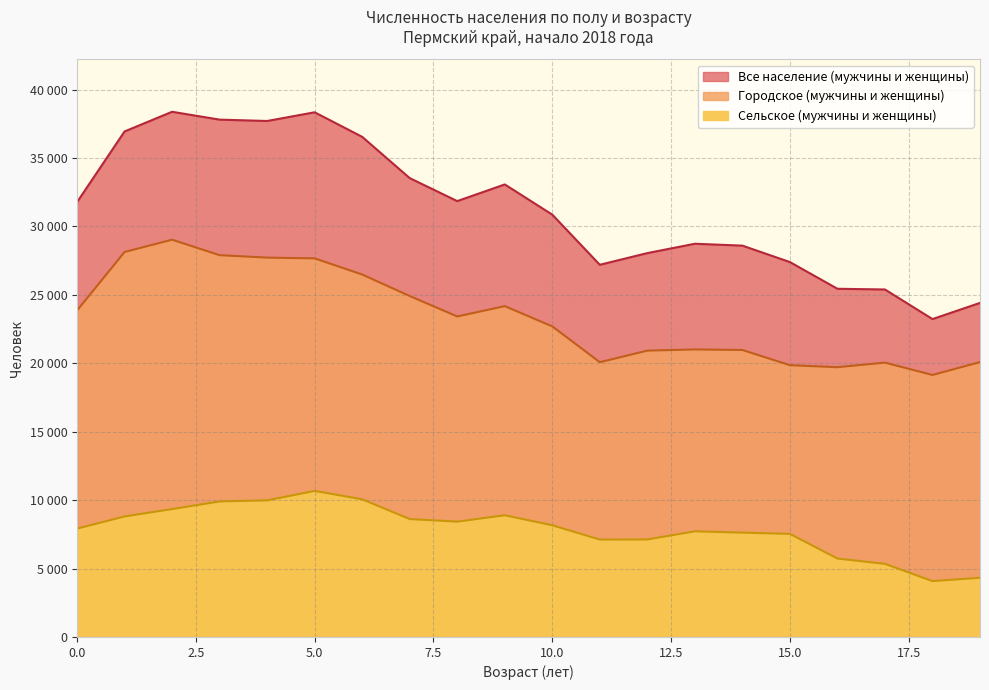

What is the maximum value shown in the chart?

38379